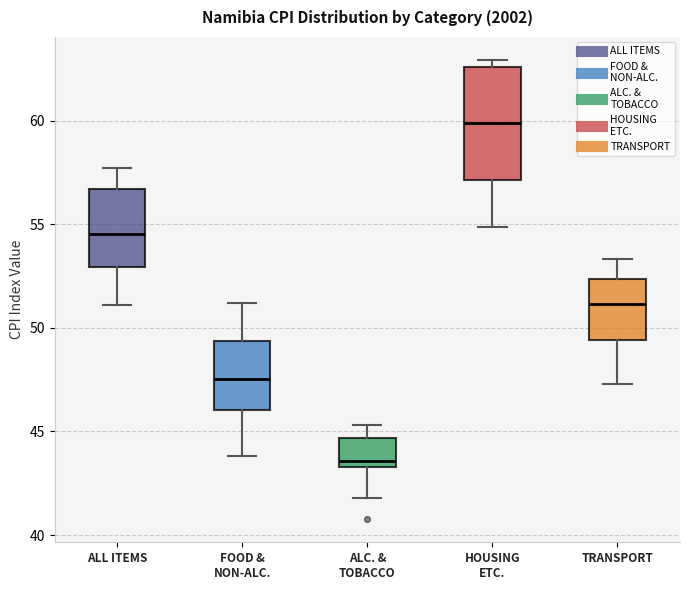

Which box is the tallest, from its lower edge to its upper edge?

HOUSING ETC.